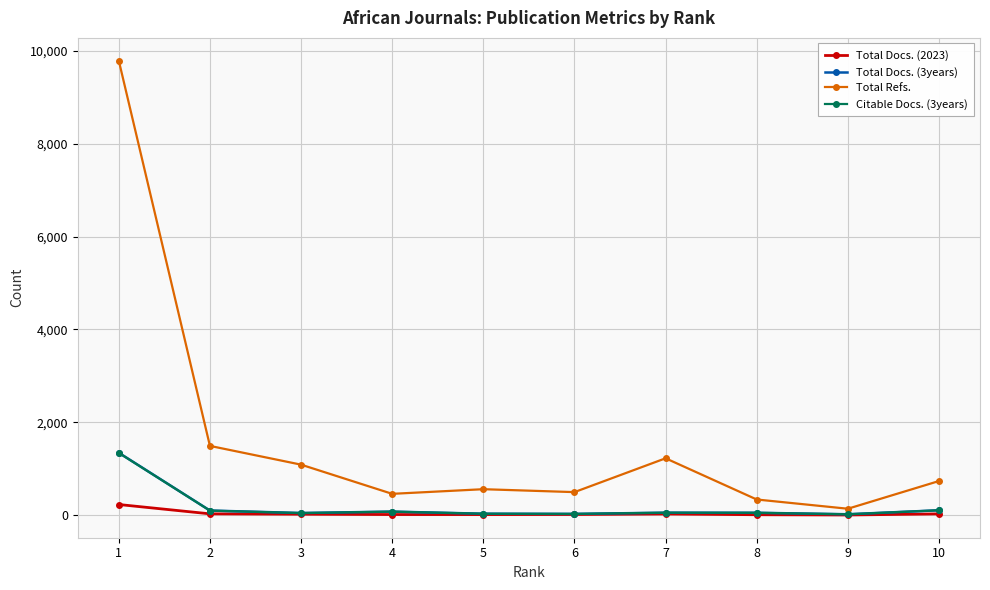

At which category does the chart reach its peak across all series?

1